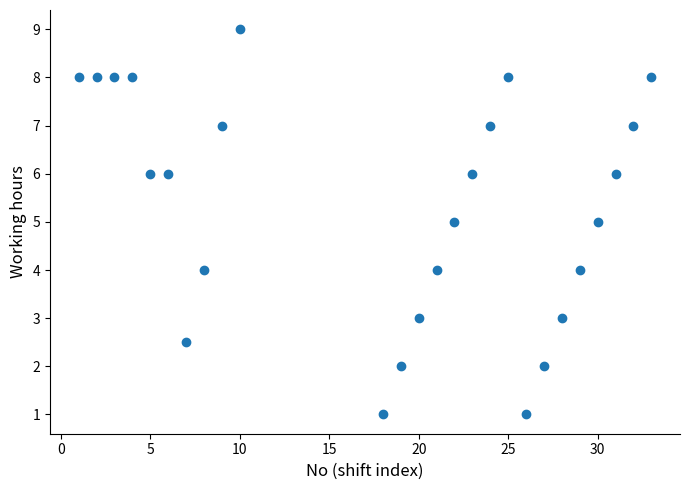

What is the range of X values (max minus min)?

32.0